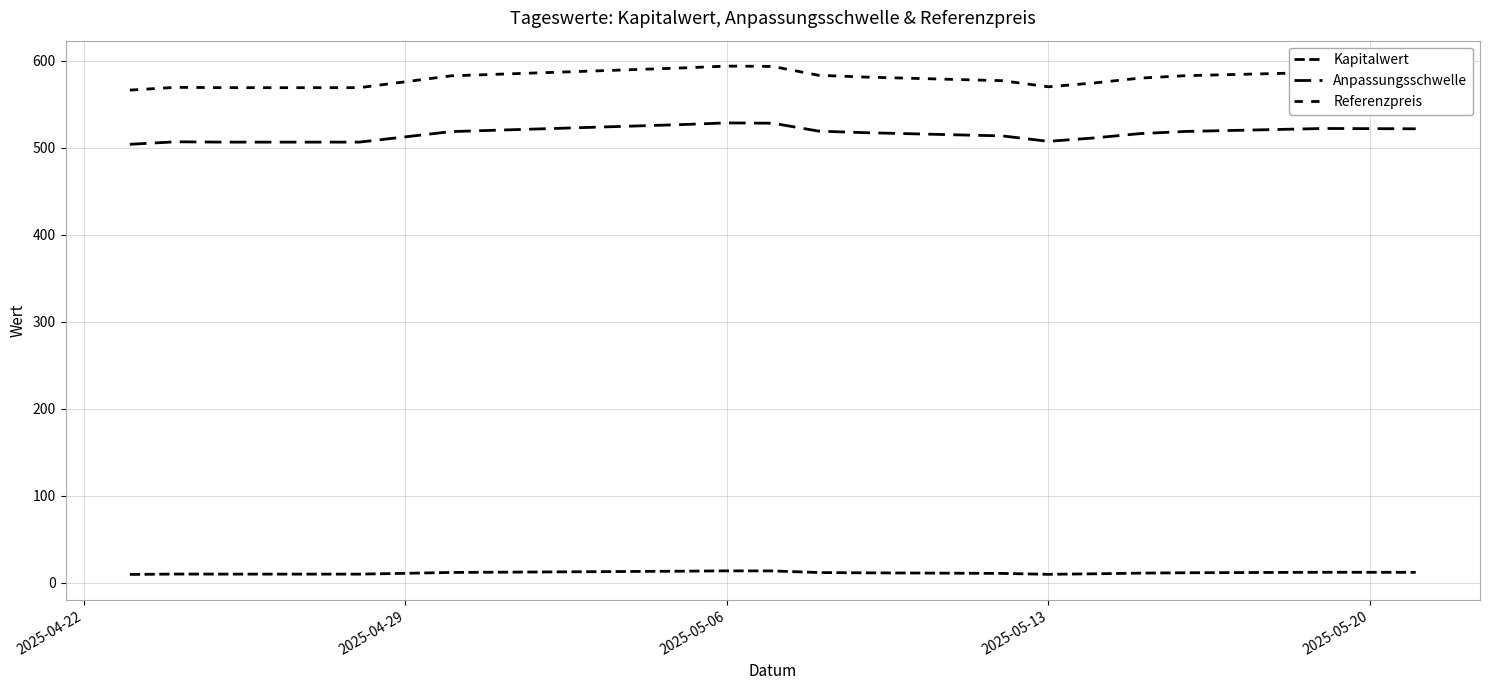

True or false: Referenzpreis and Kapitalwert intersect in this chart.

False